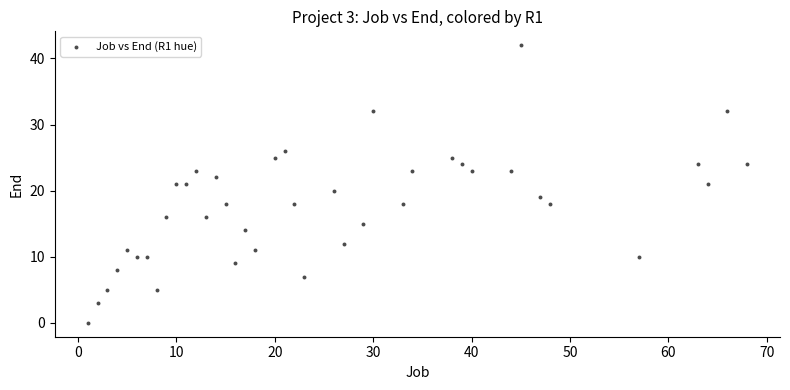

What is the range of X values (max minus min)?

67